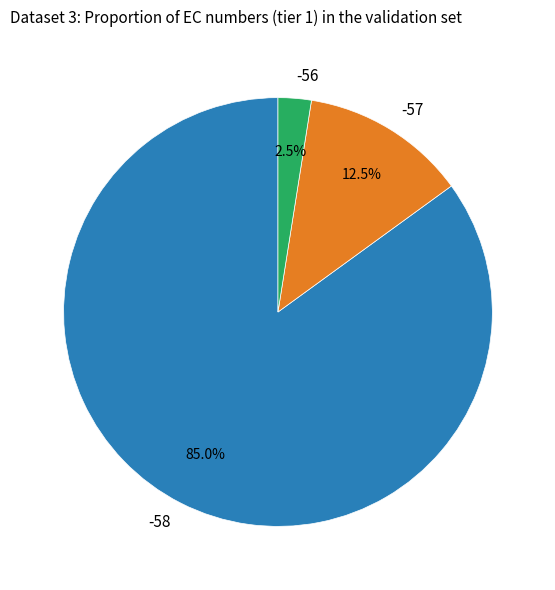

Is the sum of -56 and -57 greater than half?

No